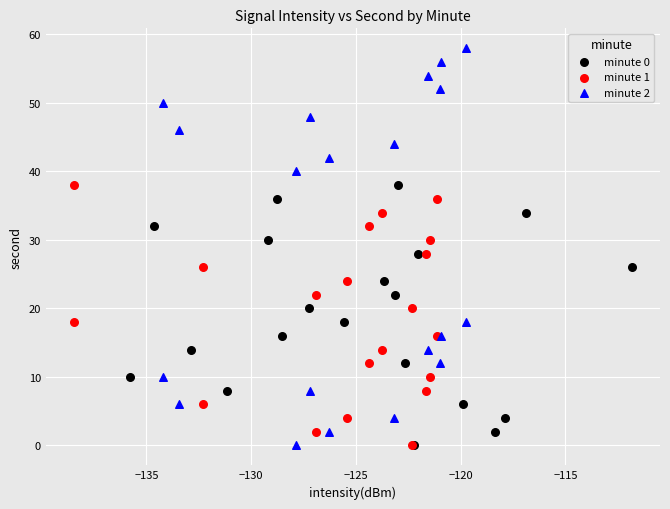

Which series reaches the maximum Y coordinate?

minute 2